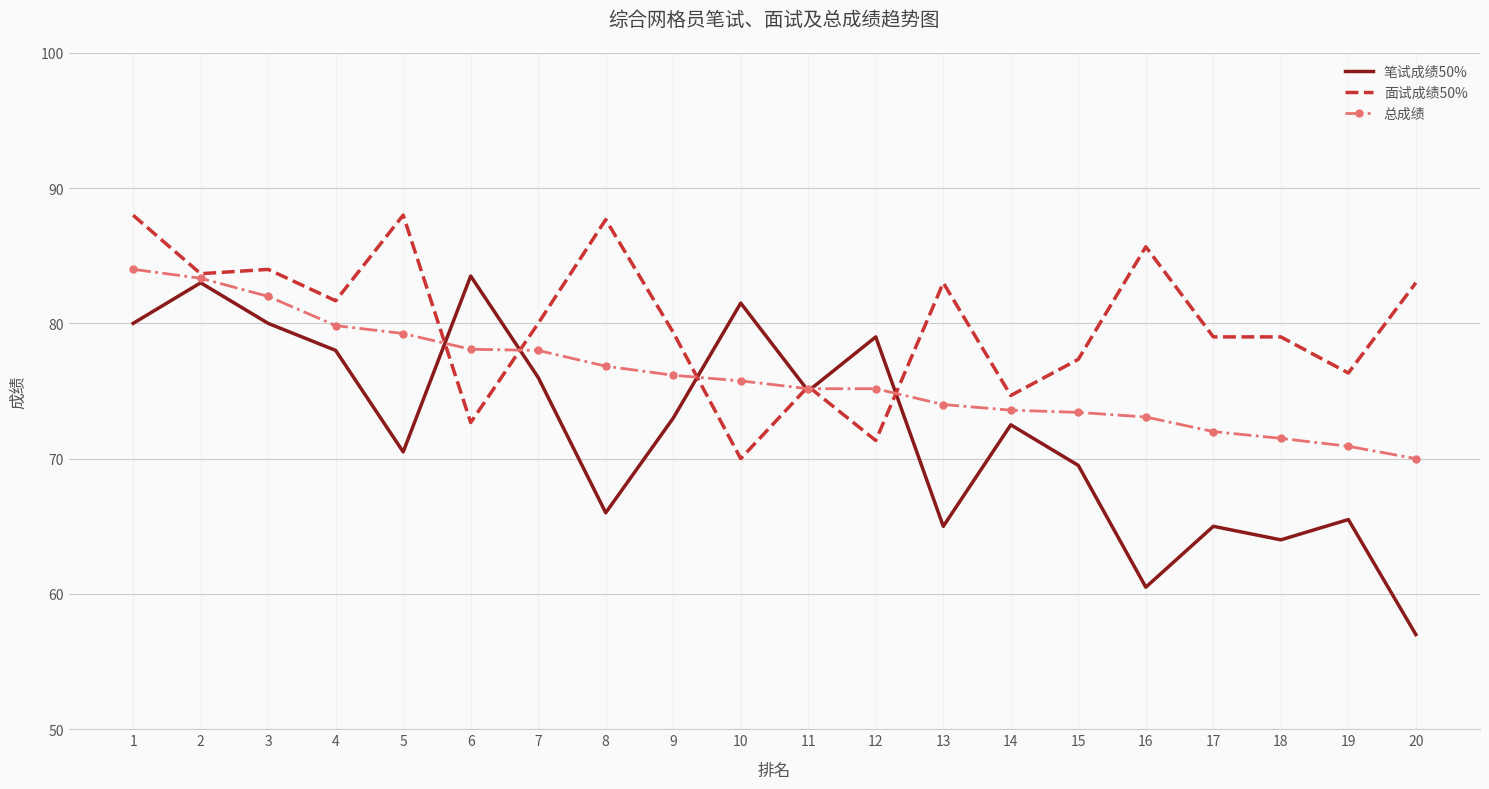

Which series ends up on top after the final intersection of 面试成绩50% and 总成绩?

面试成绩50%